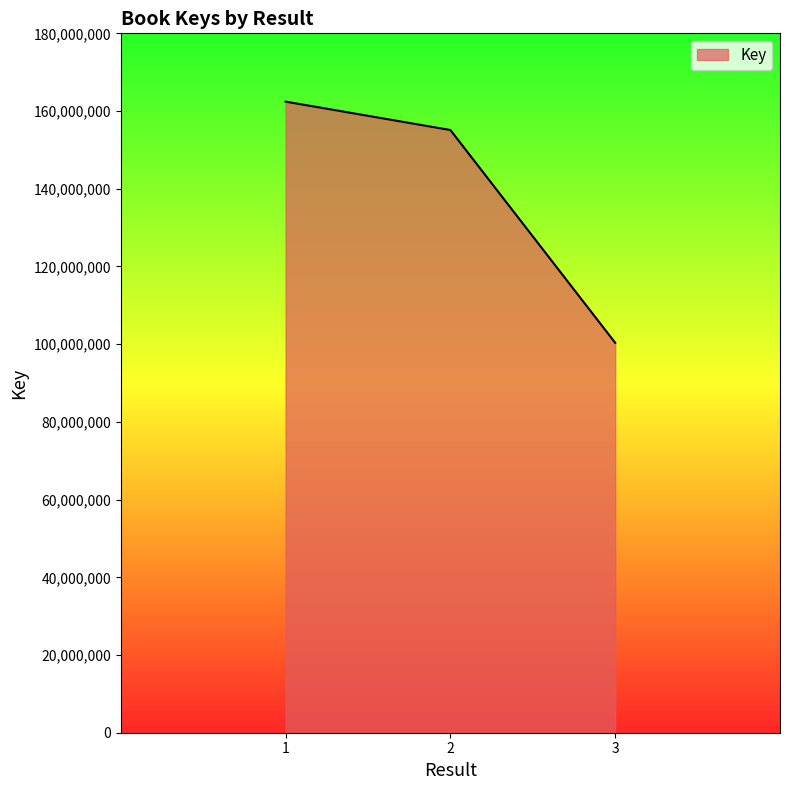

What is the change in value from 1 to 3?

-62073157